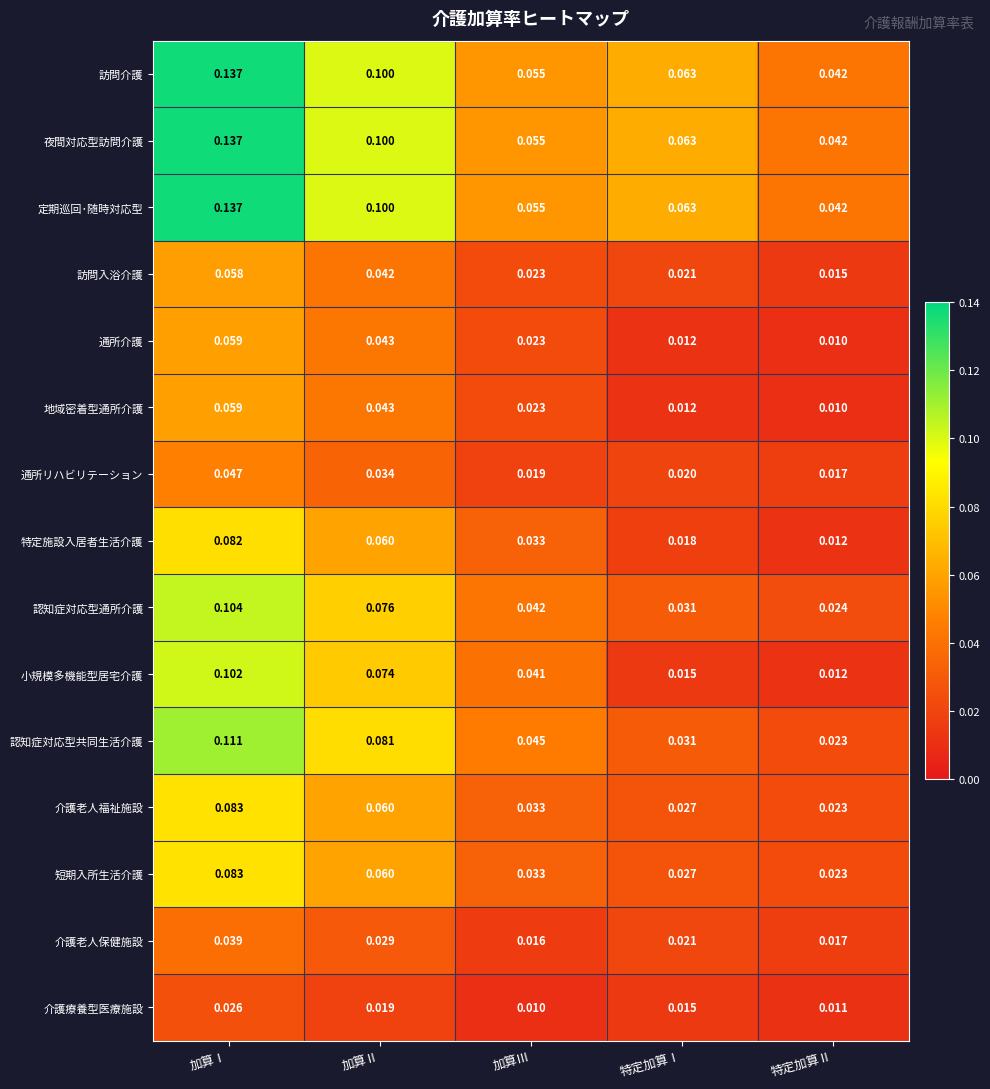

Which series changed the most between 加算Ⅰ and 特定加算Ⅰ?

小規模多機能型居宅介護